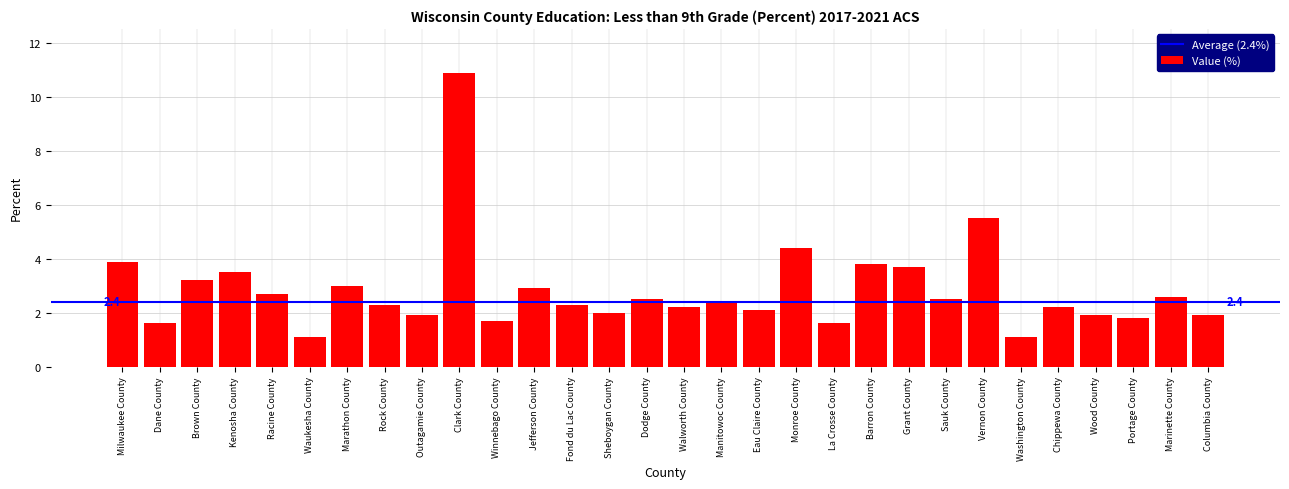

Reading left to right, what are all the values shown in this chart?

3.9	1.6	3.2	3.5	2.7	1.1	3.0	2.3	1.9	10.9	1.7	2.9	2.3	2.0	2.5	2.2	2.4	2.1	4.4	1.6	3.8	3.7	2.5	5.5	1.1	2.2	1.9	1.8	2.6	1.9